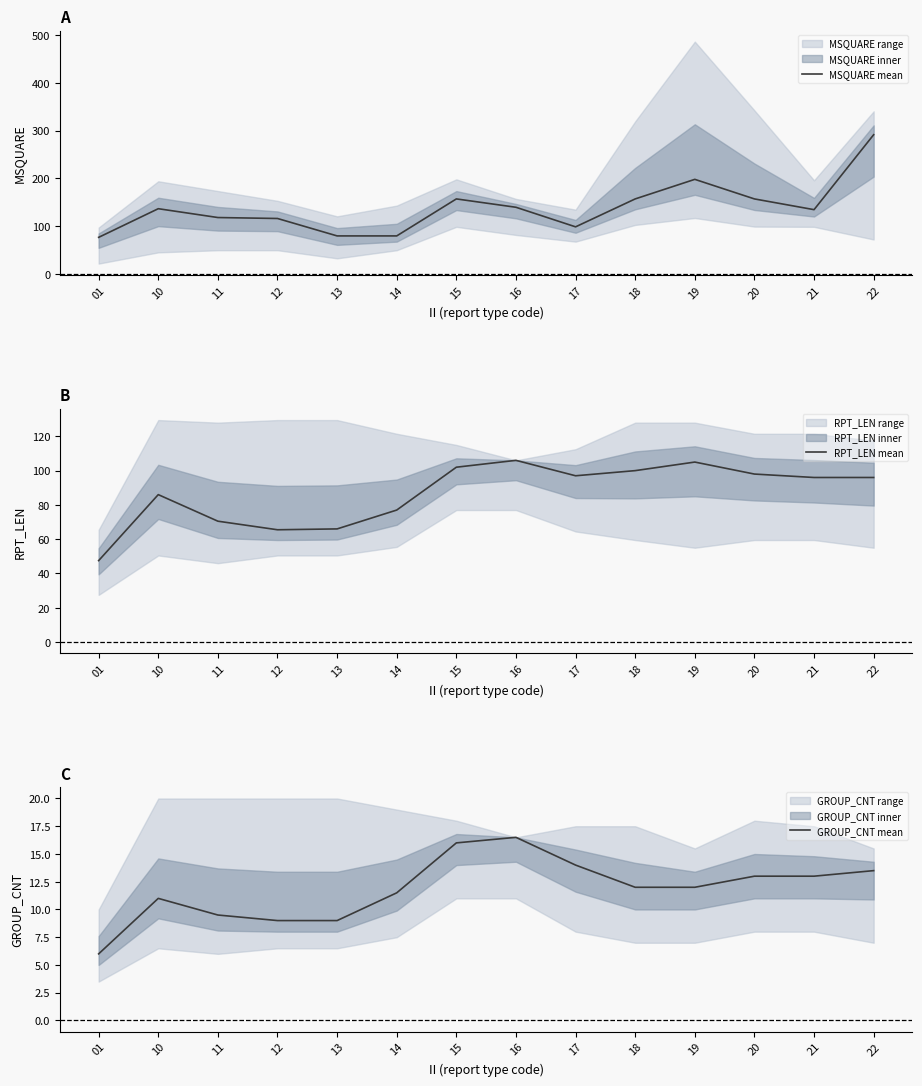

Which category has the highest value in the RPT_LEN mean series?

16